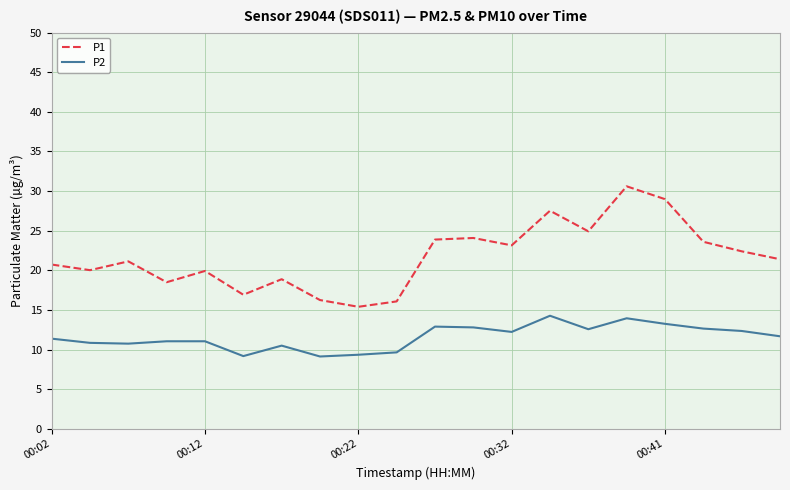

Which series has the widest spread of values?

P1